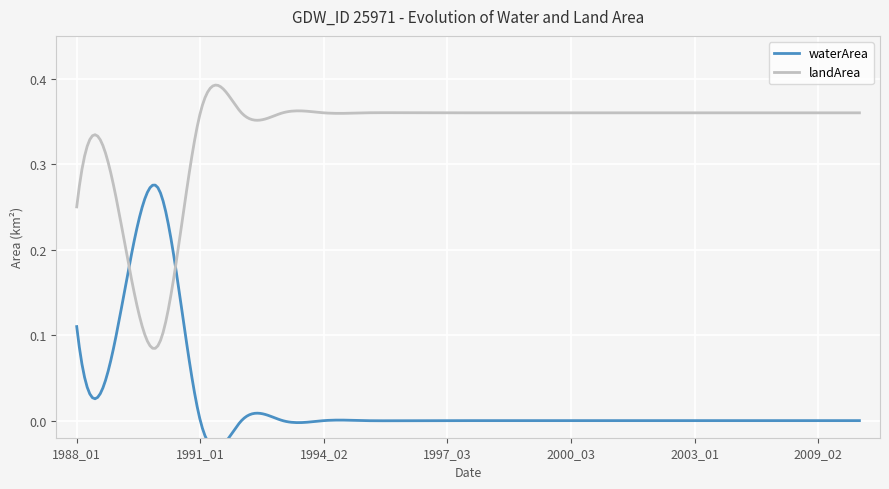

Between which two adjacent categories do waterArea and landArea first intersect?

1989_02 and 1990_02